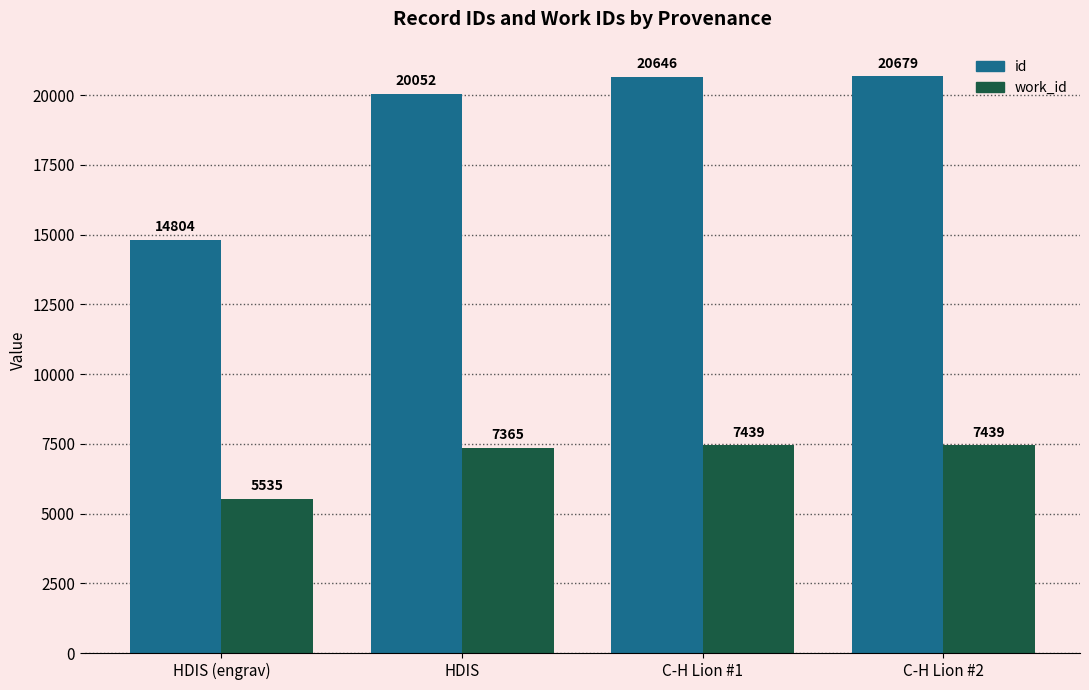

Rank the series by their average value, from lowest to highest.

work_id, id